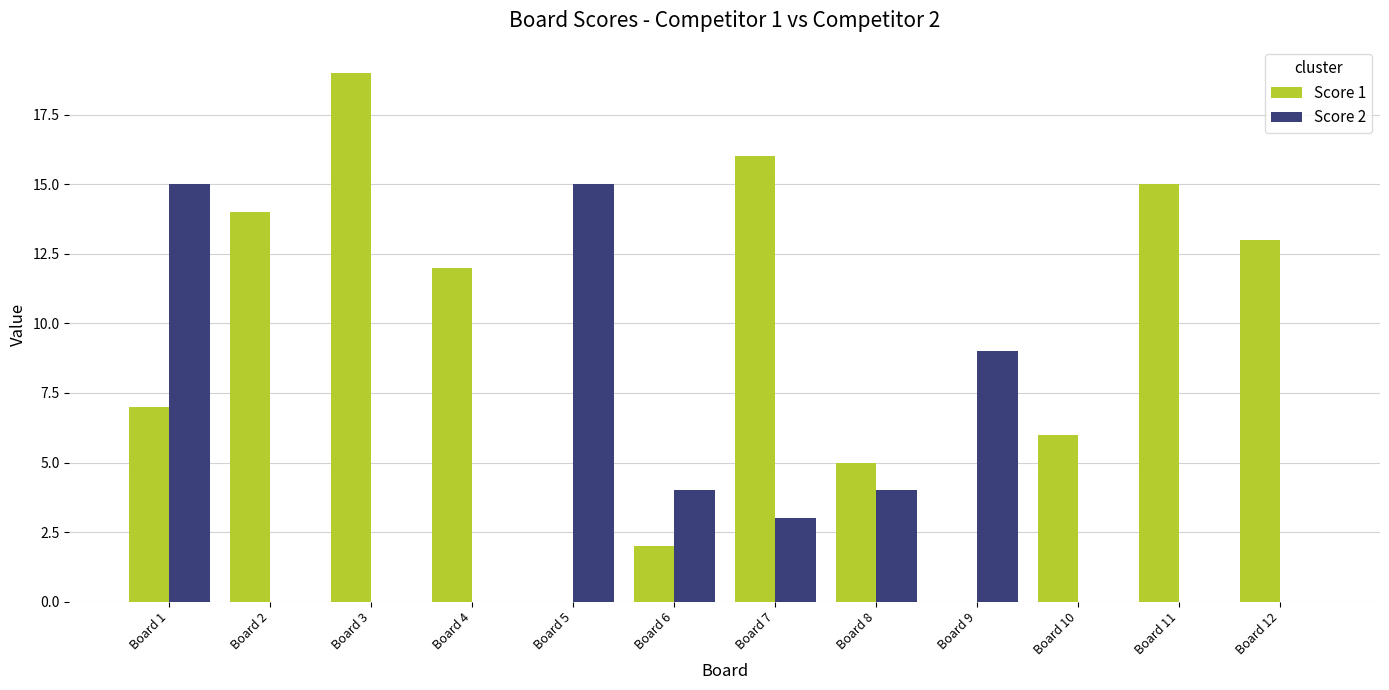

Which series has the largest total across all categories?

Score 1